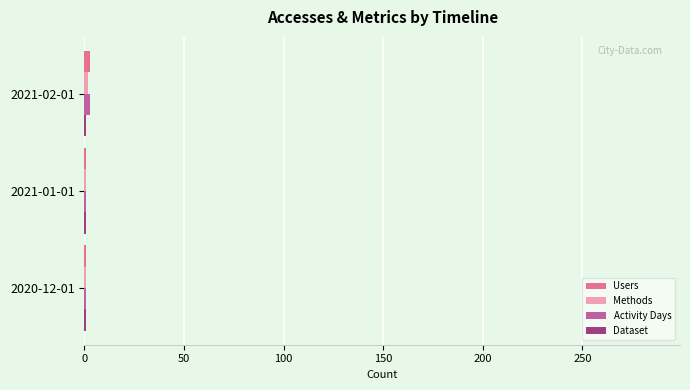

What is the sum of all Activity Days values?

5